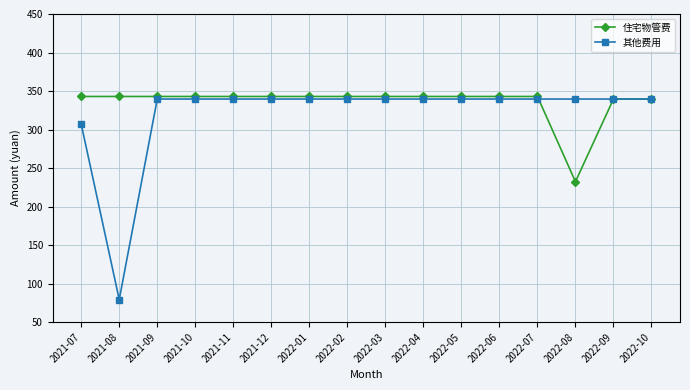

What is the label of the 8th point from the right?

2022-03